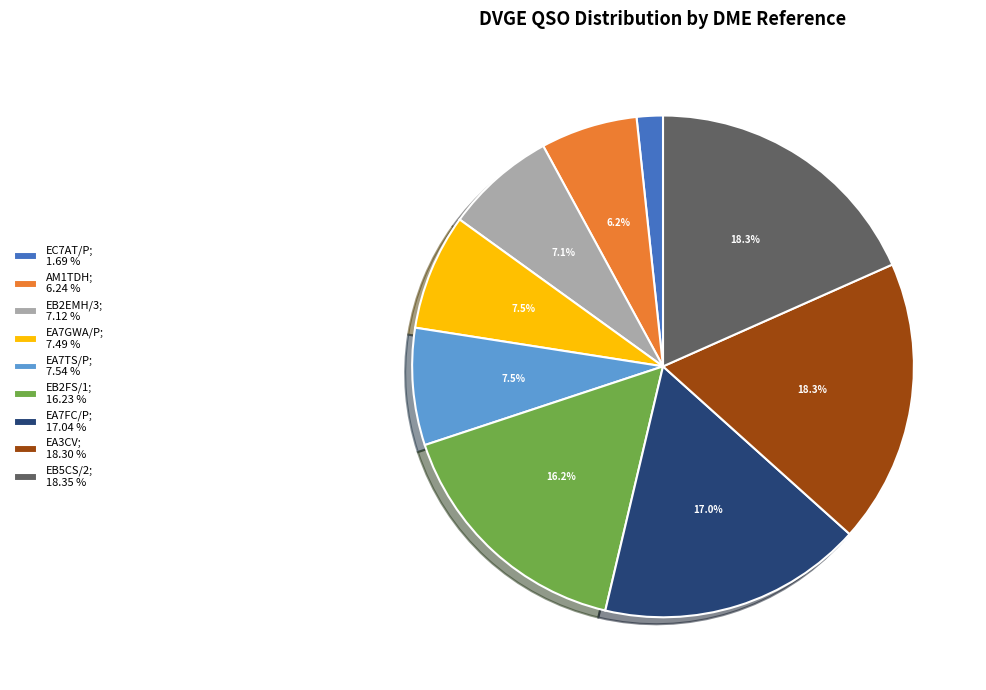

Do EC7AT/P and EB5CS/2 together represent more than half of the pie?

No